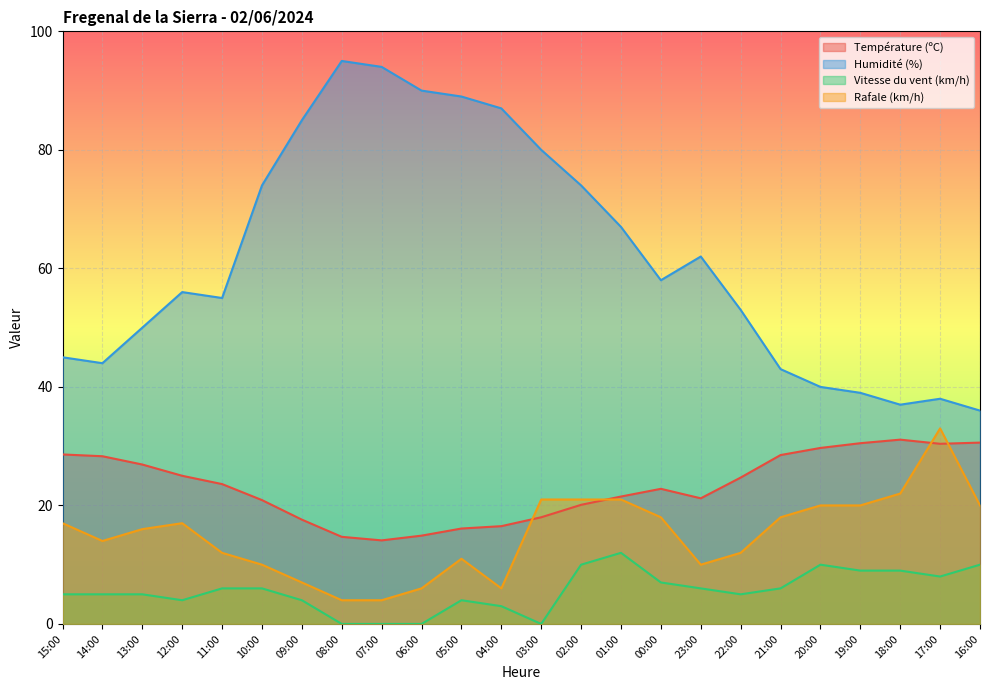

Reading left to right, what are all the values shown in this chart?

Température (ºC): 28.6	28.3	26.9	25.0	23.6	20.9	17.6	14.7	14.1	14.9	16.1	16.5	18.0	20.1	21.5	22.8	21.2	24.7	28.5	29.7	30.5	31.1	30.4	30.6
Humidité (%): 45.0	44.0	50.0	56.0	55.0	74.0	85.0	95.0	94.0	90.0	89.0	87.0	80.0	74.0	67.0	58.0	62.0	53.0	43.0	40.0	39.0	37.0	38.0	36.0
Vitesse du vent (km/h): 5.0	5.0	5.0	4.0	6.0	6.0	4.0	0.0	0.0	0.0	4.0	3.0	0.0	10.0	12.0	7.0	6.0	5.0	6.0	10.0	9.0	9.0	8.0	10.0
Rafale (km/h): 17.0	14.0	16.0	17.0	12.0	10.0	7.0	4.0	4.0	6.0	11.0	6.0	21.0	21.0	21.0	18.0	10.0	12.0	18.0	20.0	20.0	22.0	33.0	20.0